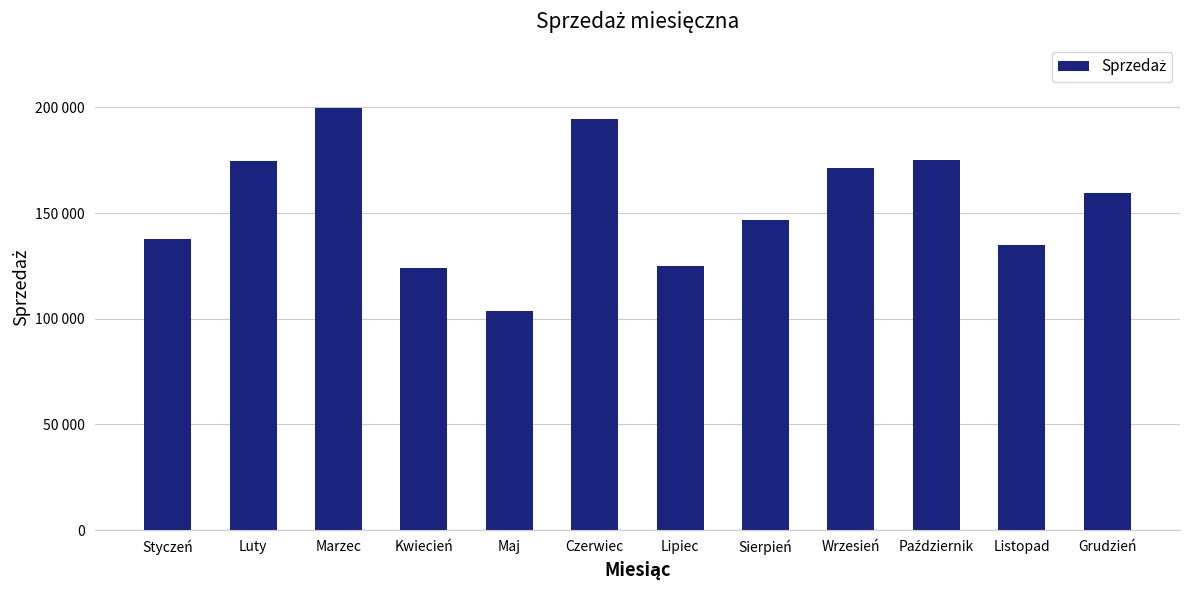

Are the bars horizontal?

No